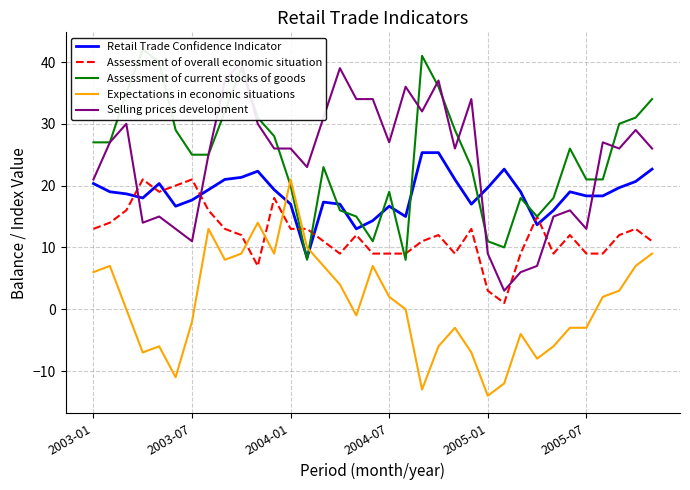

Rank the series by their maximum value, from lowest to highest.

Assessment of overall economic situation, Expectations in economic situations, Retail Trade Confidence Indicator, Selling prices development, Assessment of current stocks of goods